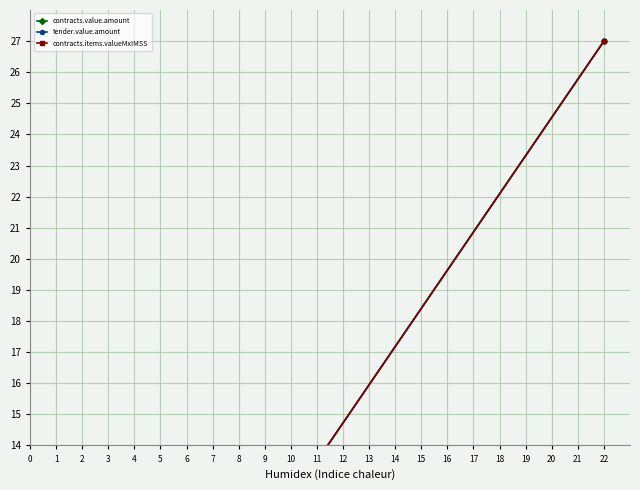

What are all the series names shown in the legend?

contracts.value.amount, tender.value.amount, contracts.items.valueMxIMSS